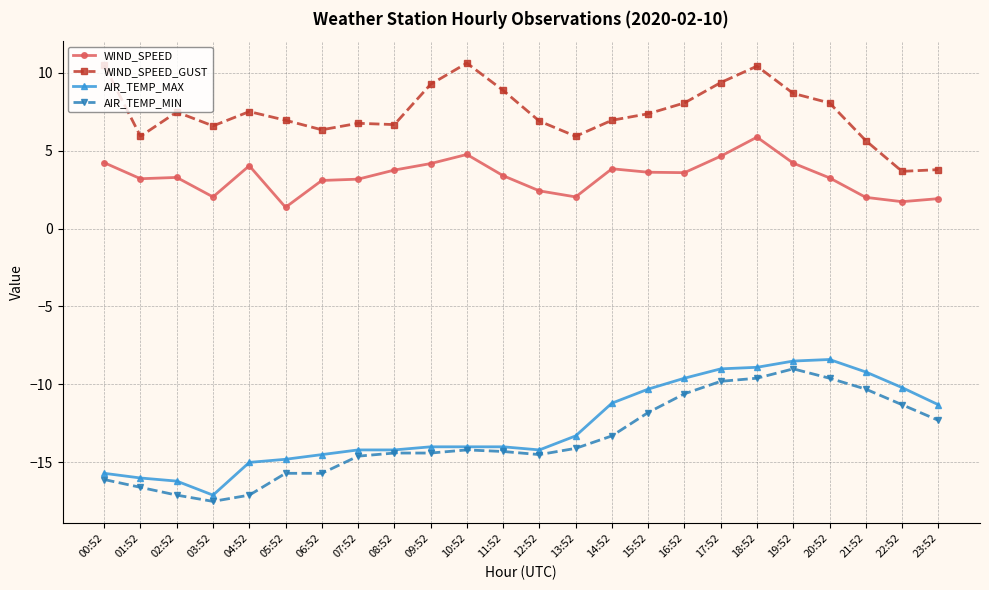

True or false: WIND_SPEED_GUST has a value of 15.8 at 18:52.

False